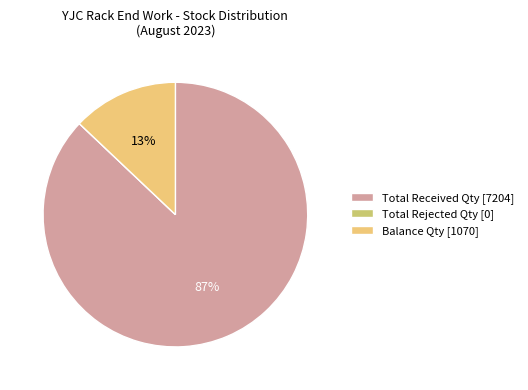

What is the majority slice?

Total Received Qty [7204]